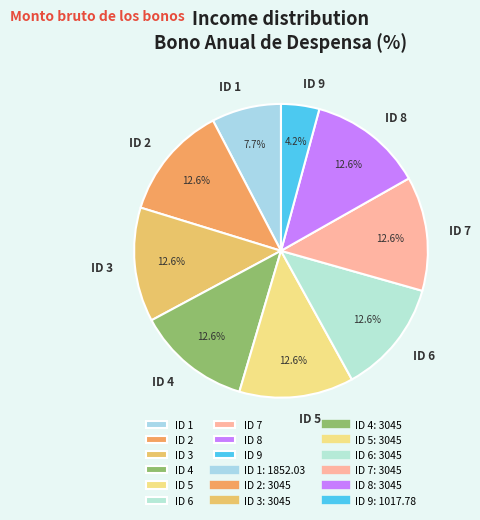

What percentage is NOT represented by ID 4?

87.4%